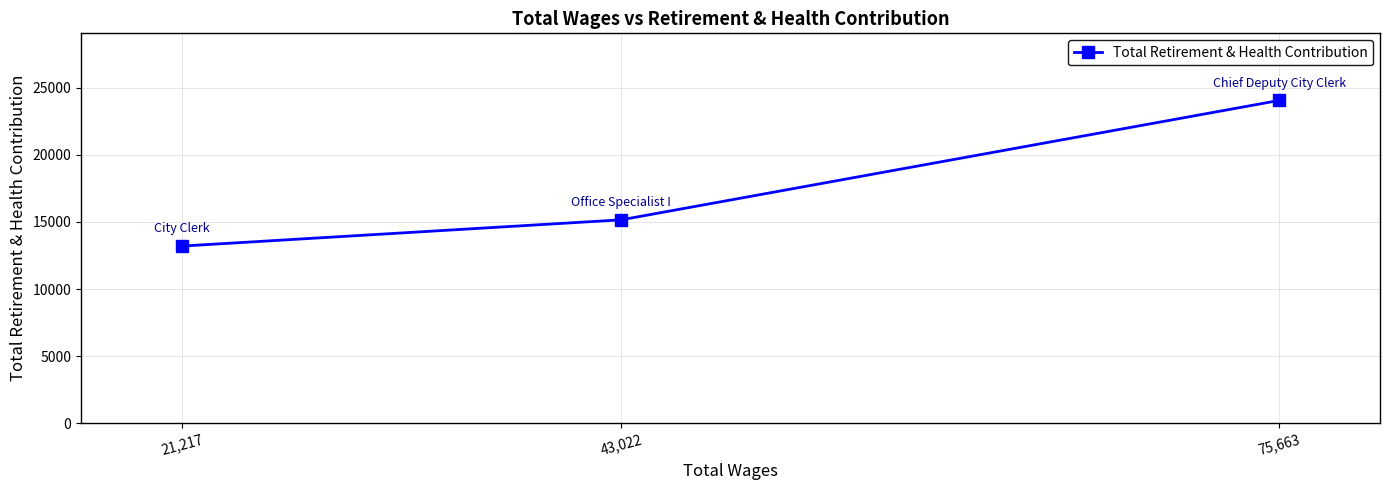

What position from the left is 75,663?

3